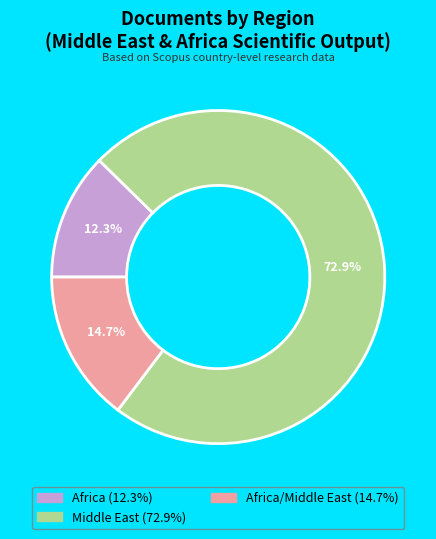

Is there any slice that represents more than half of the pie?

Yes